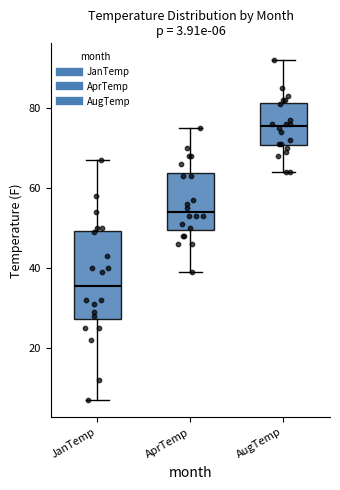

Which box is the tallest, from its lower edge to its upper edge?

JanTemp